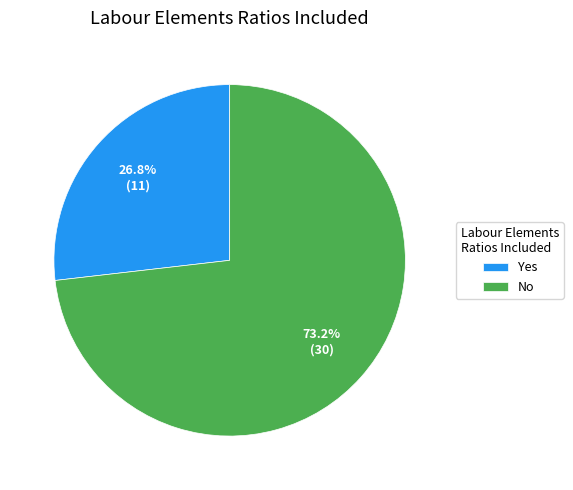

Count the number of slices in the pie.

2